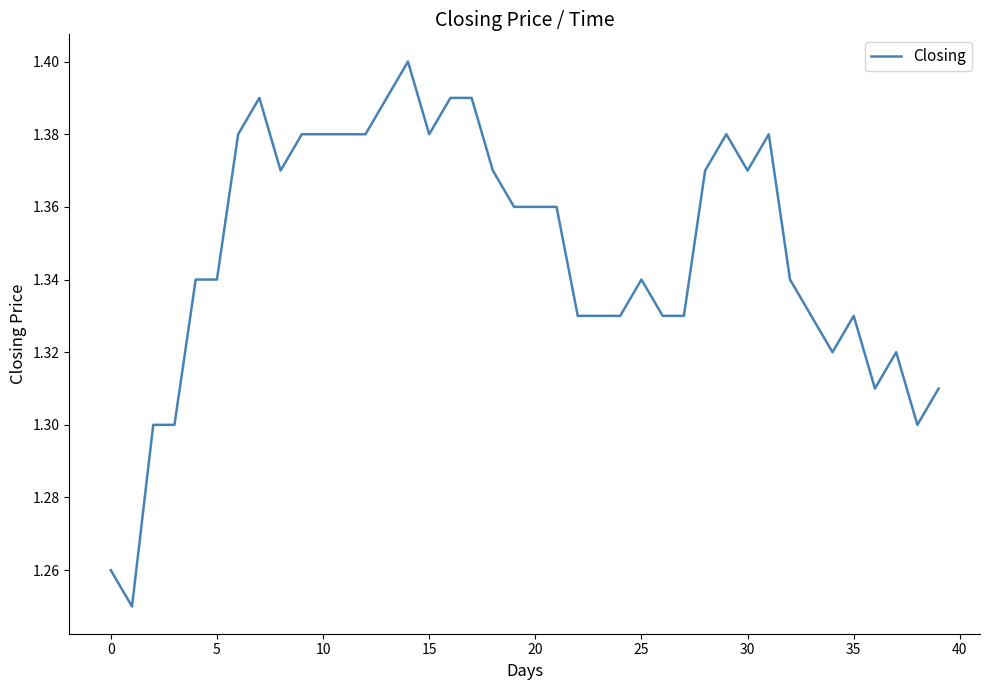

Reading left to right, extract all data points from this chart.

1.3	1.2	1.3	1.3	1.3	1.3	1.4	1.4	1.4	1.4	1.4	1.4	1.4	1.4	1.4	1.4	1.4	1.4	1.4	1.4	1.4	1.4	1.3	1.3	1.3	1.3	1.3	1.3	1.4	1.4	1.4	1.4	1.3	1.3	1.3	1.3	1.3	1.3	1.3	1.3